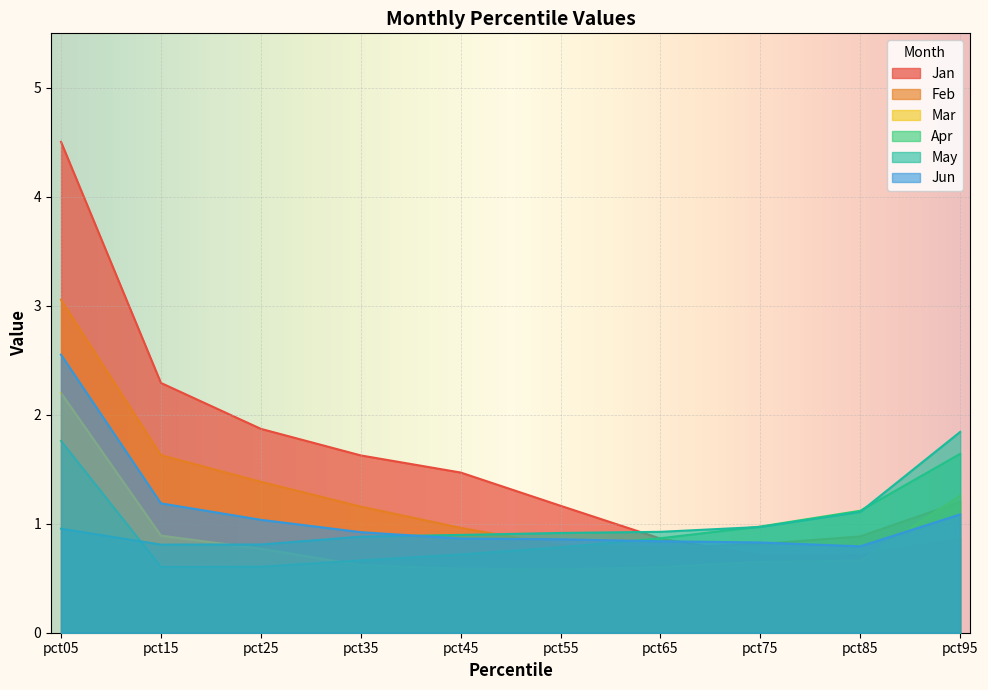

What is the lowest value of the Jun series?

0.8